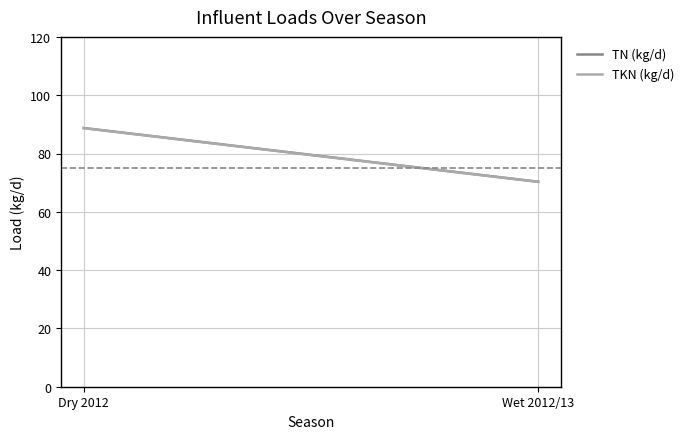

Which series changed the most between Dry 2012 and Wet 2012/13?

TKN (kg/d)